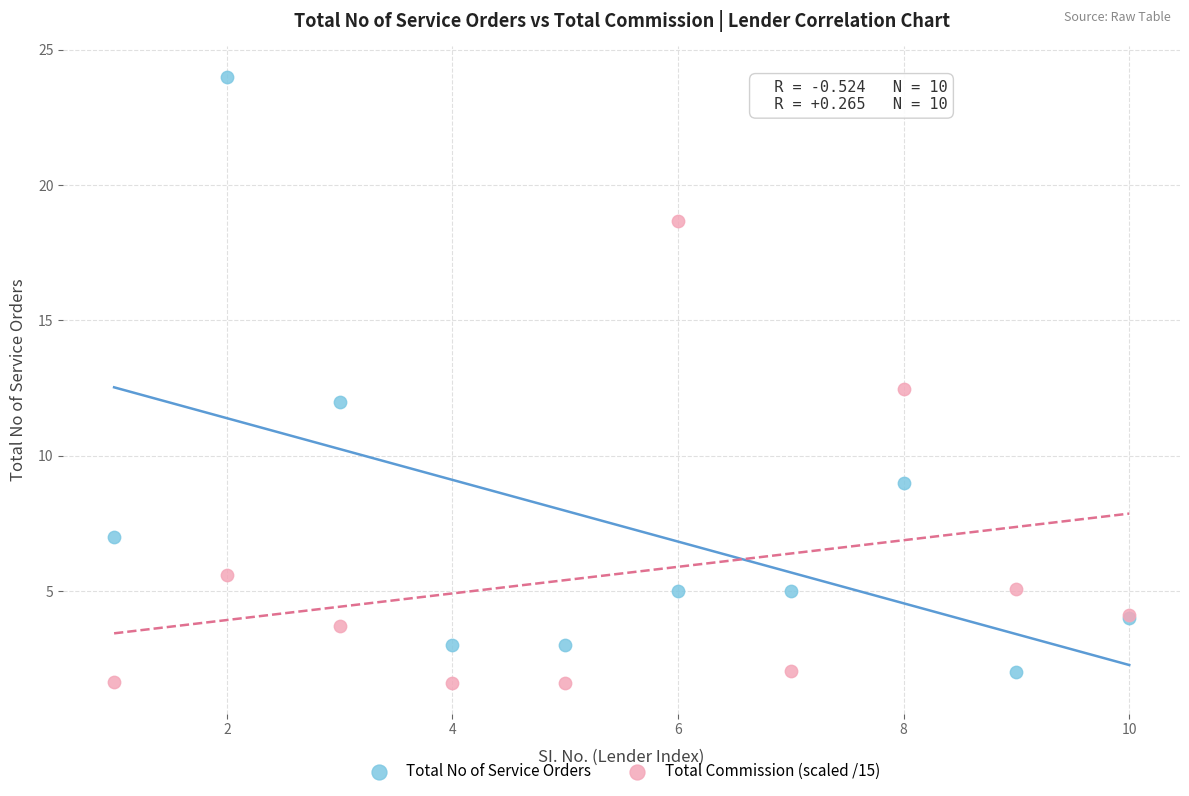

In the Total No of Service Orders series, what Y value is closest to 13?

12.0